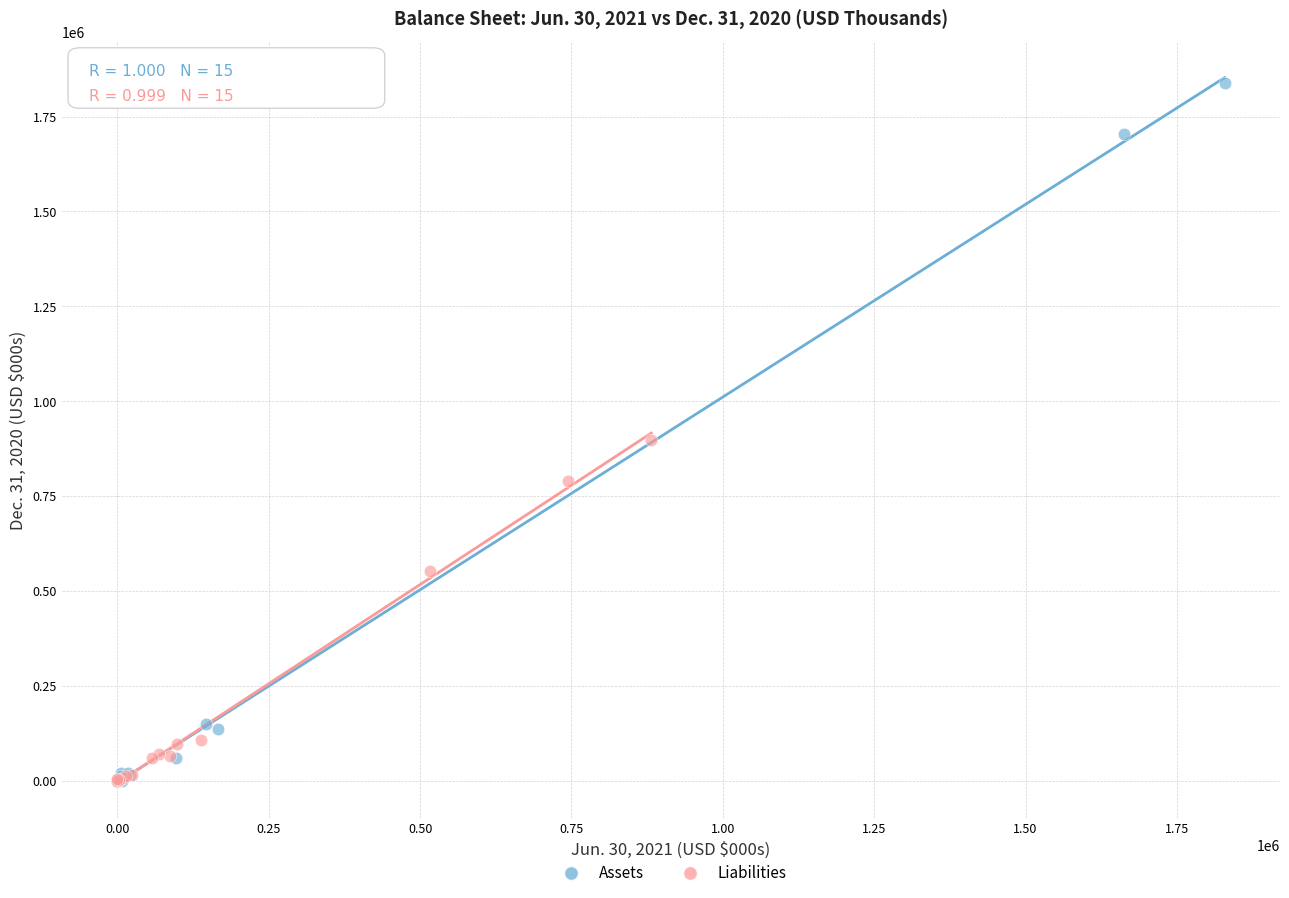

Which series contains the highest Y value?

Assets